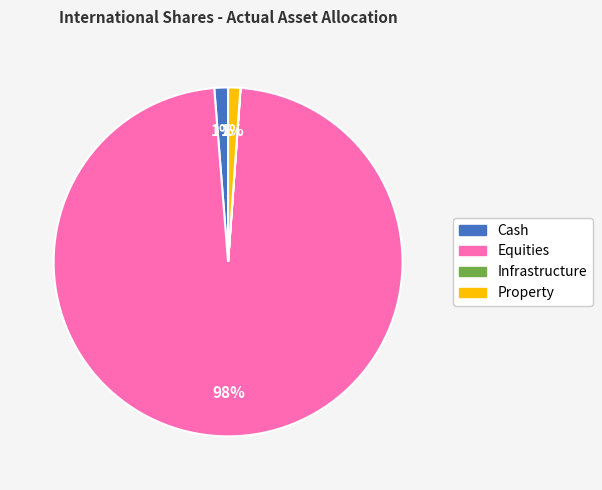

Is it true that Property is 1% of the pie?

True